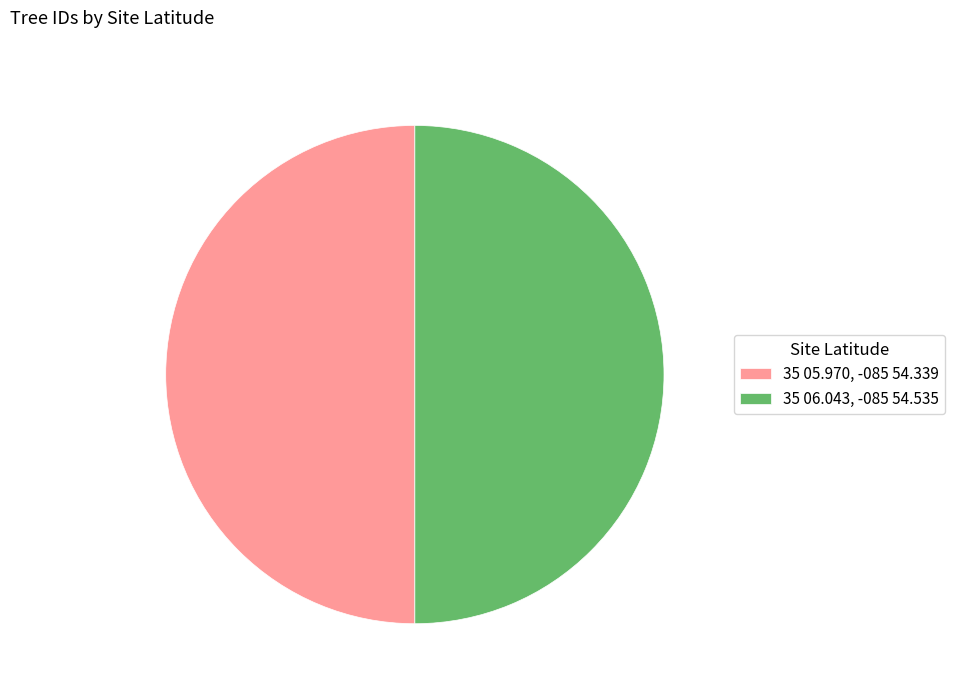

Is it true that 35 06.043, -085 54.535 is 41% of the pie?

False